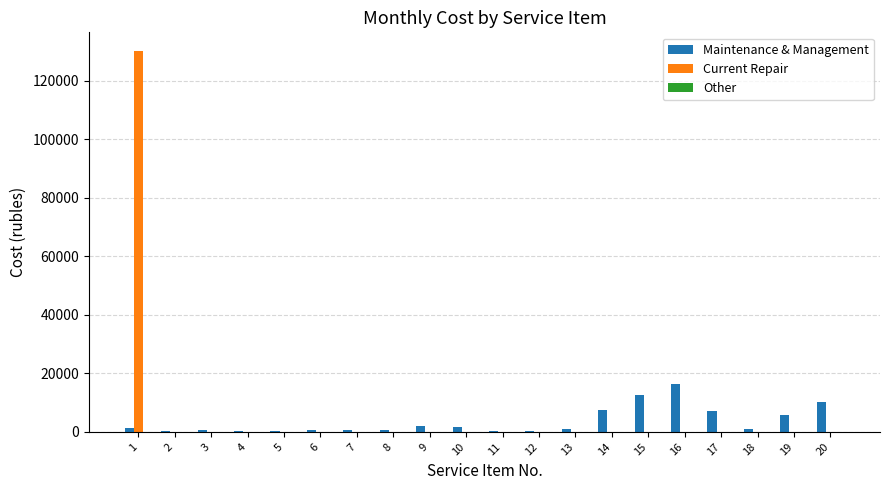

The value of Maintenance & Management at 15 is 12779.8. True or false?

True